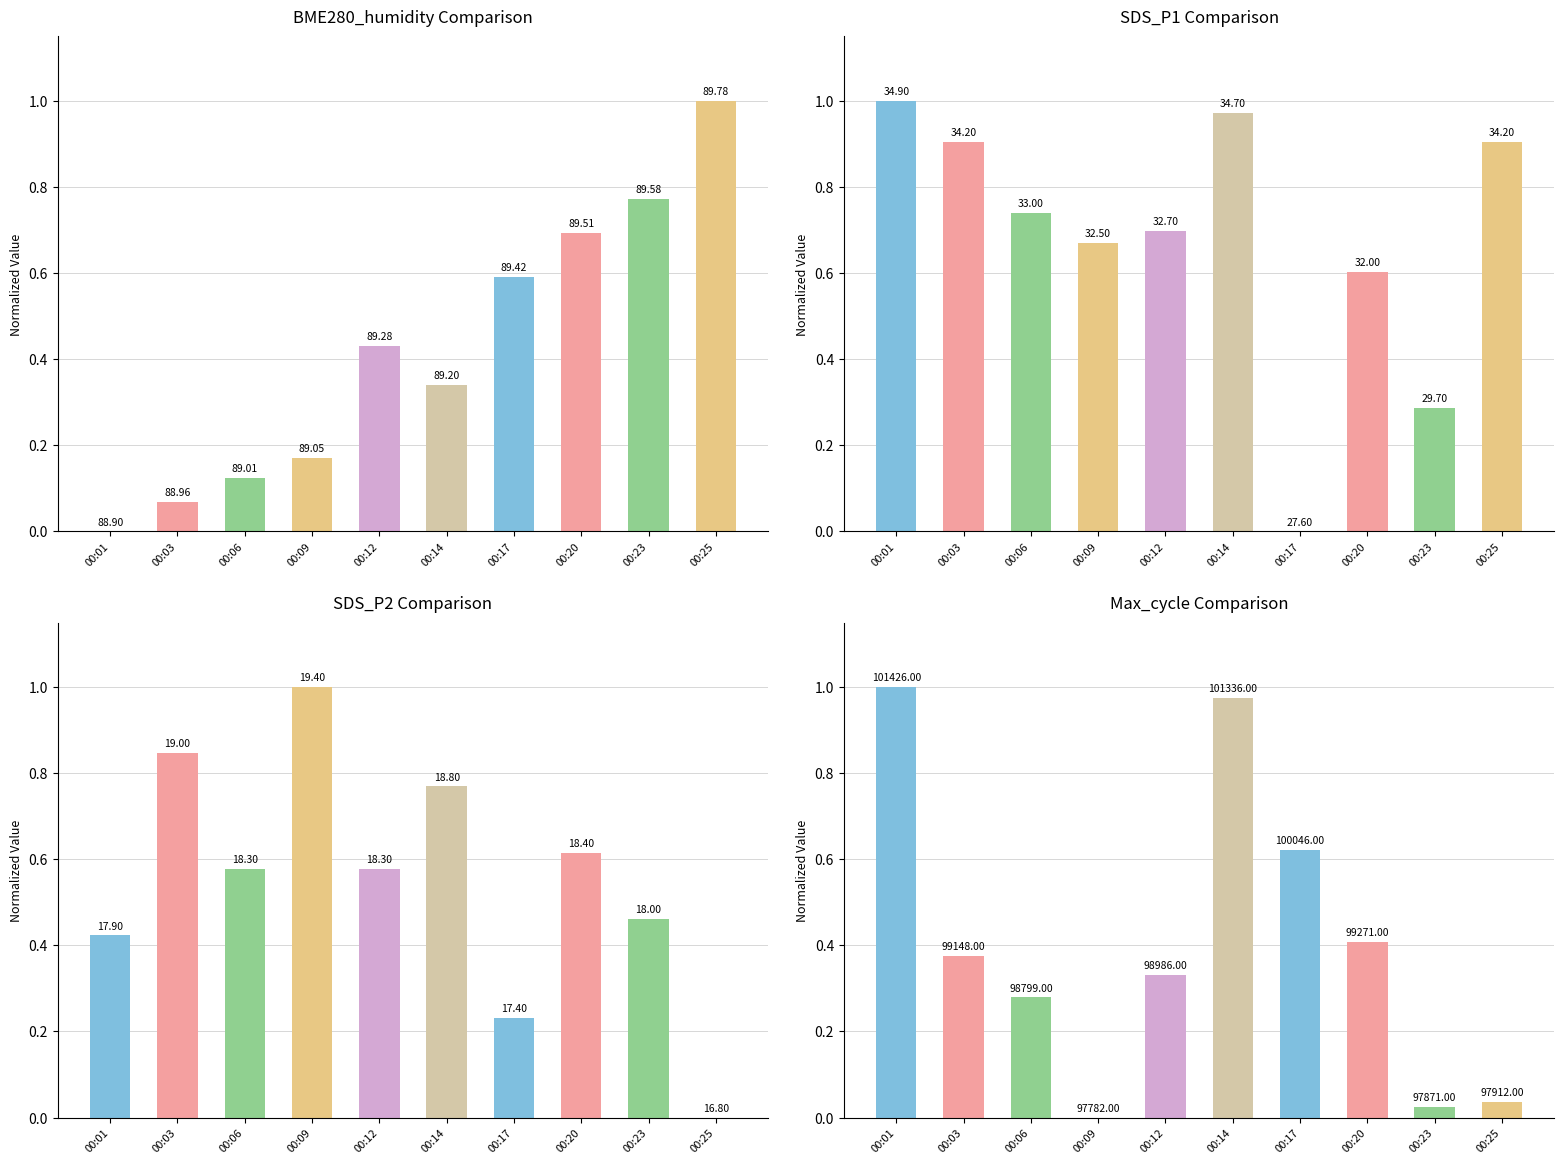

At 00:23, list the series in order from largest to smallest.

BME280_humidity, SDS_P2, SDS_P1, Max_cycle